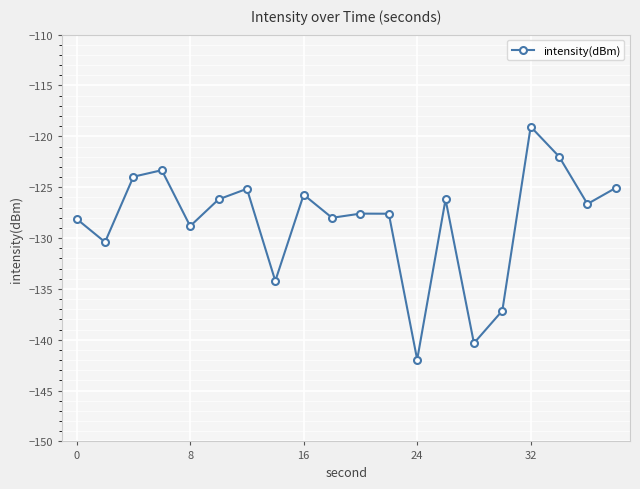

How many points are lower than both their immediate neighbors (excluding endpoints)?

7